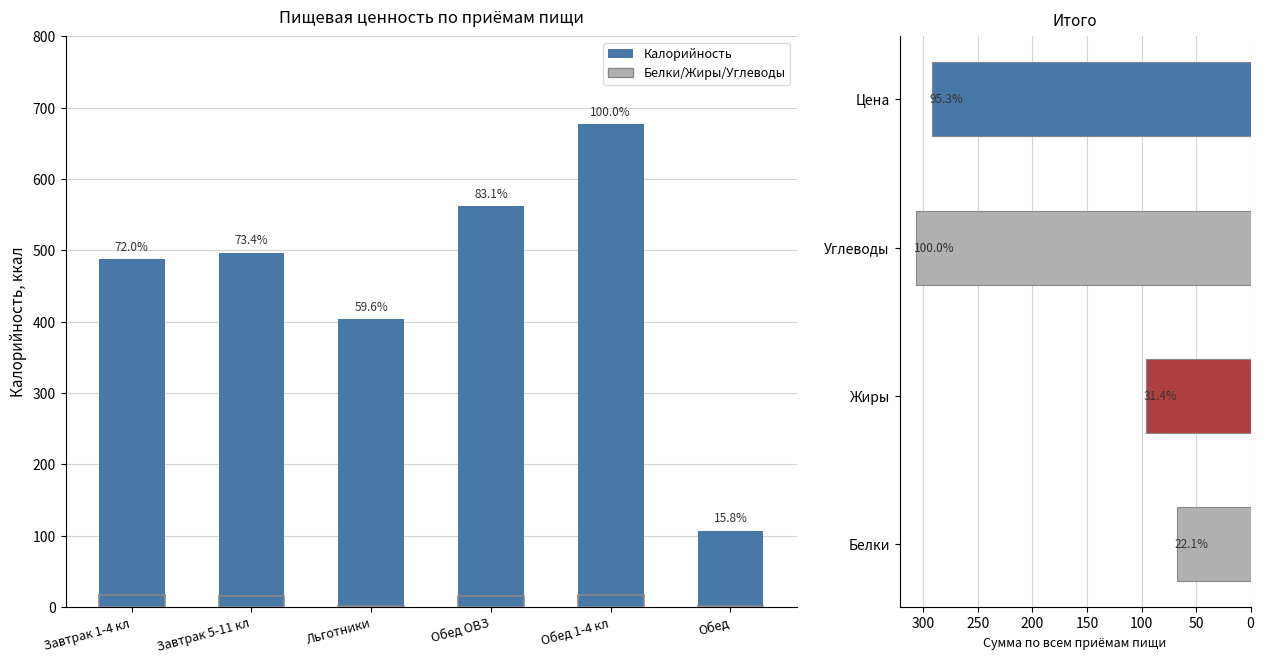

Rank the series by their average value, from lowest to highest.

Белки, Калорийность